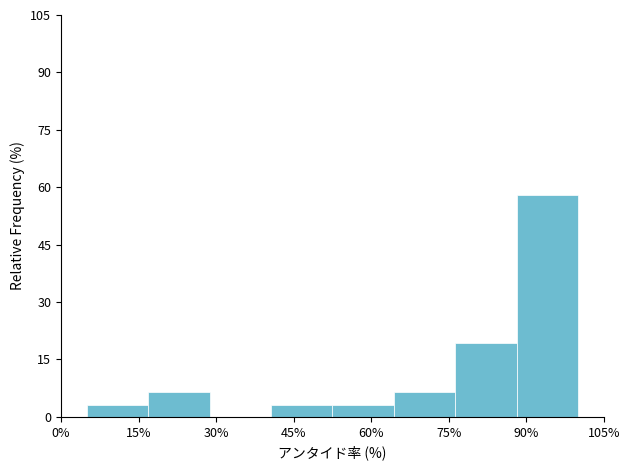

Over which range of the x-axis is the bar tallest?

88 to 100